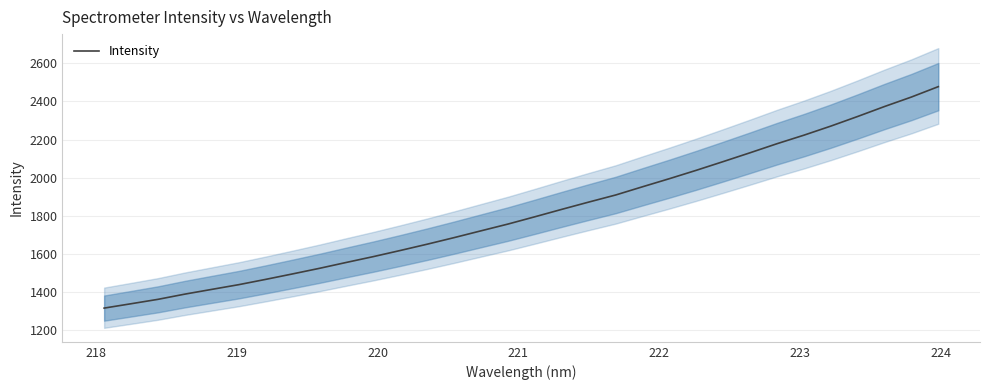

How many data points does each series have?

32